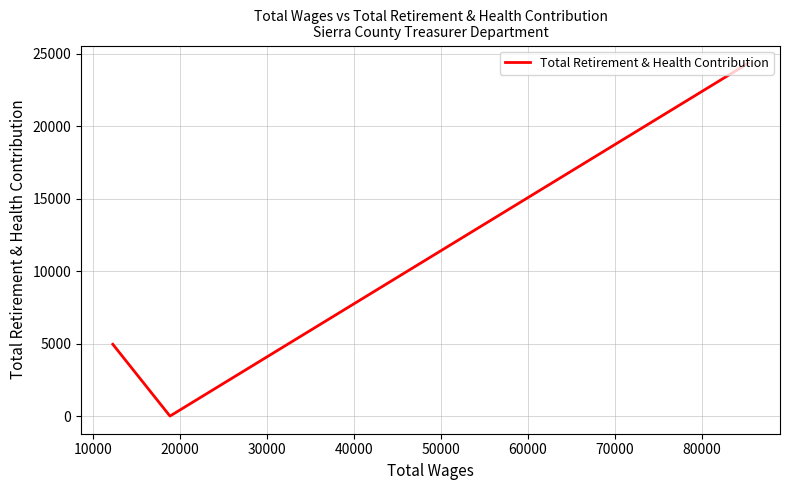

Does the chart have visible grid lines?

Yes